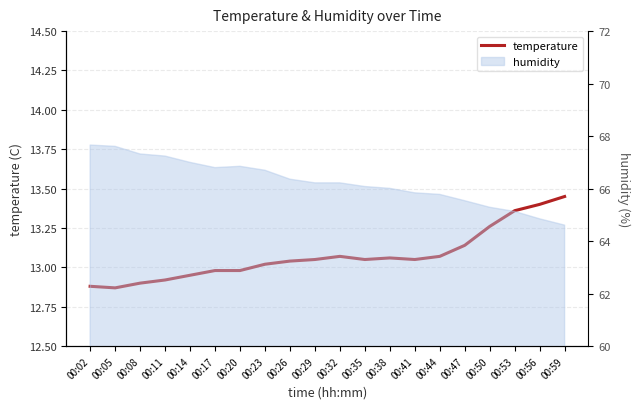

Which has a higher value, 00:20 or 00:02?

00:20